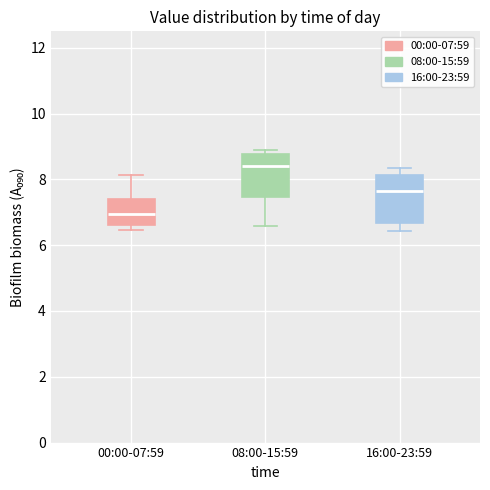

Which box has the highest median line?

08:00-15:59